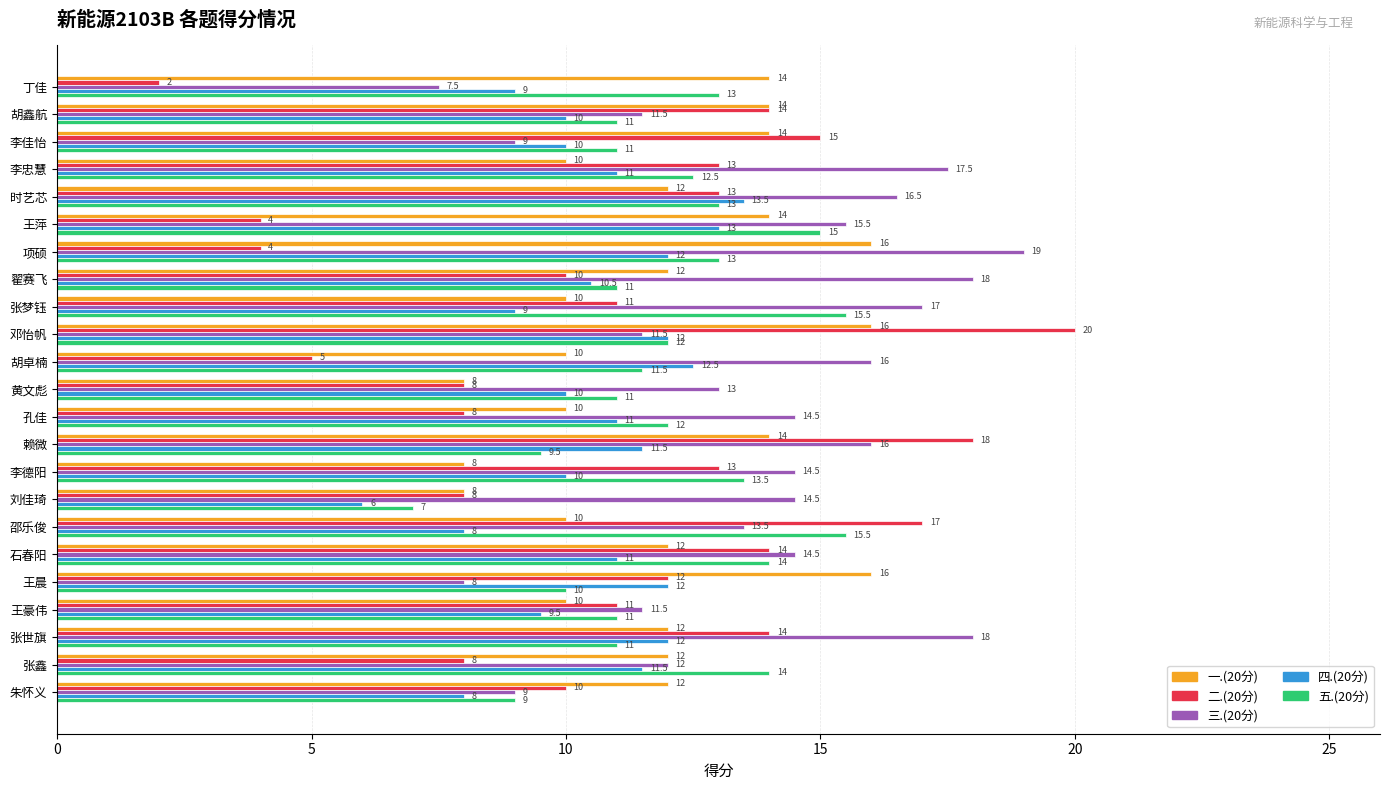

What is the difference between the second highest and second lowest values in the 五.(20分) series?

6.5